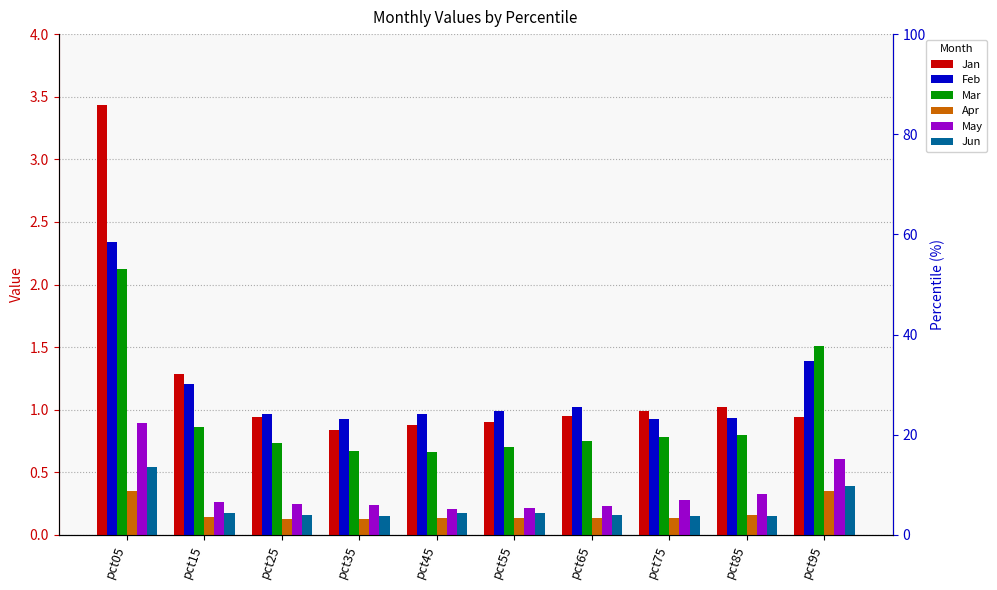

What is the value of the Jan bar at the 2nd from the left?

1.3